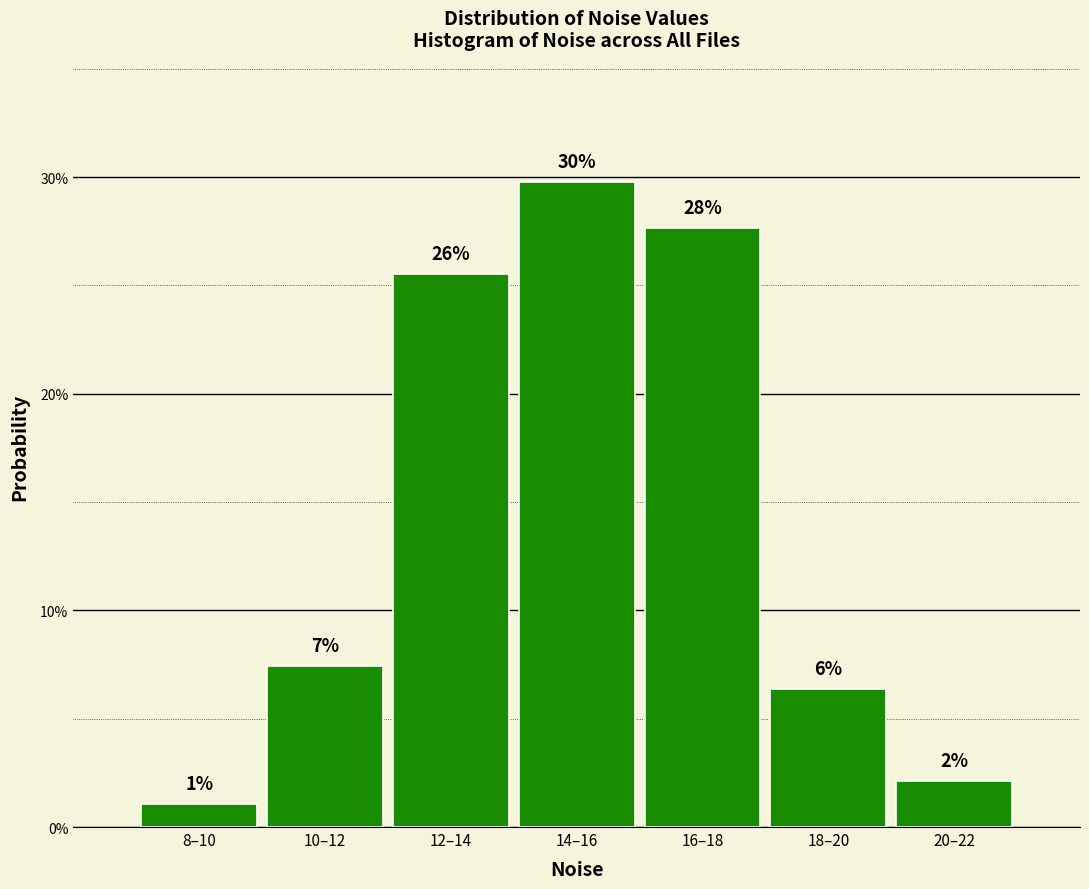

How many bars are there in total?

7